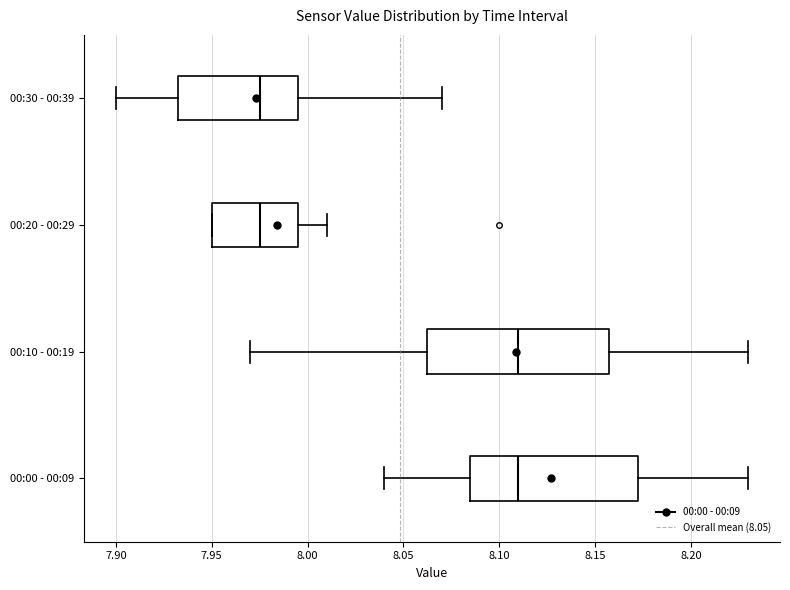

Comparing the boxes themselves (not the whiskers), which one is the widest?

00:10 - 00:19